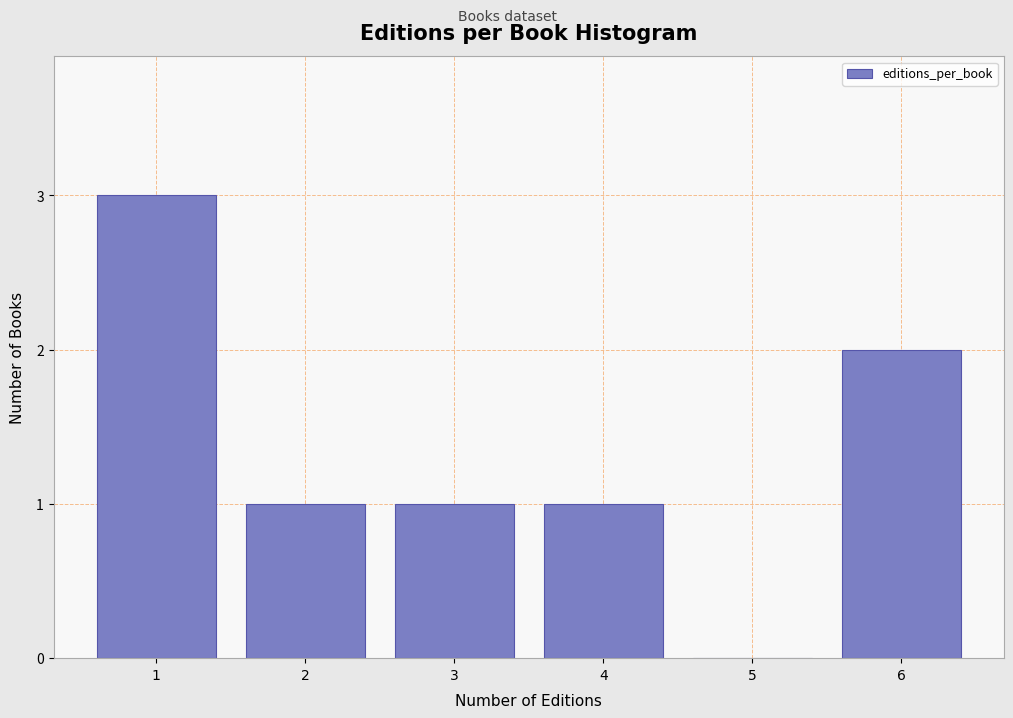

Reading right to left, extract all data points from this chart.

6=2	5=0	4=1	3=1	2=1	1=3